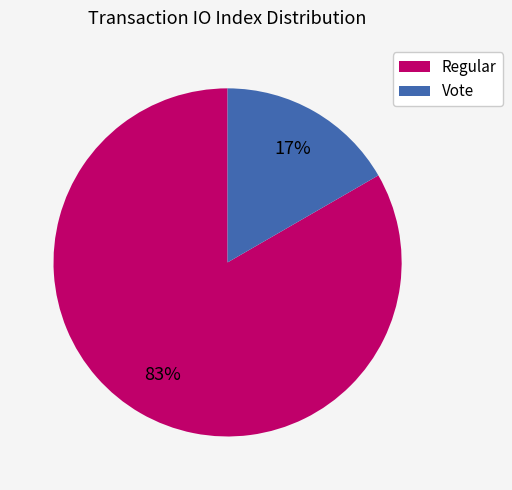

To the nearest percent, what is the average slice percentage?

50%